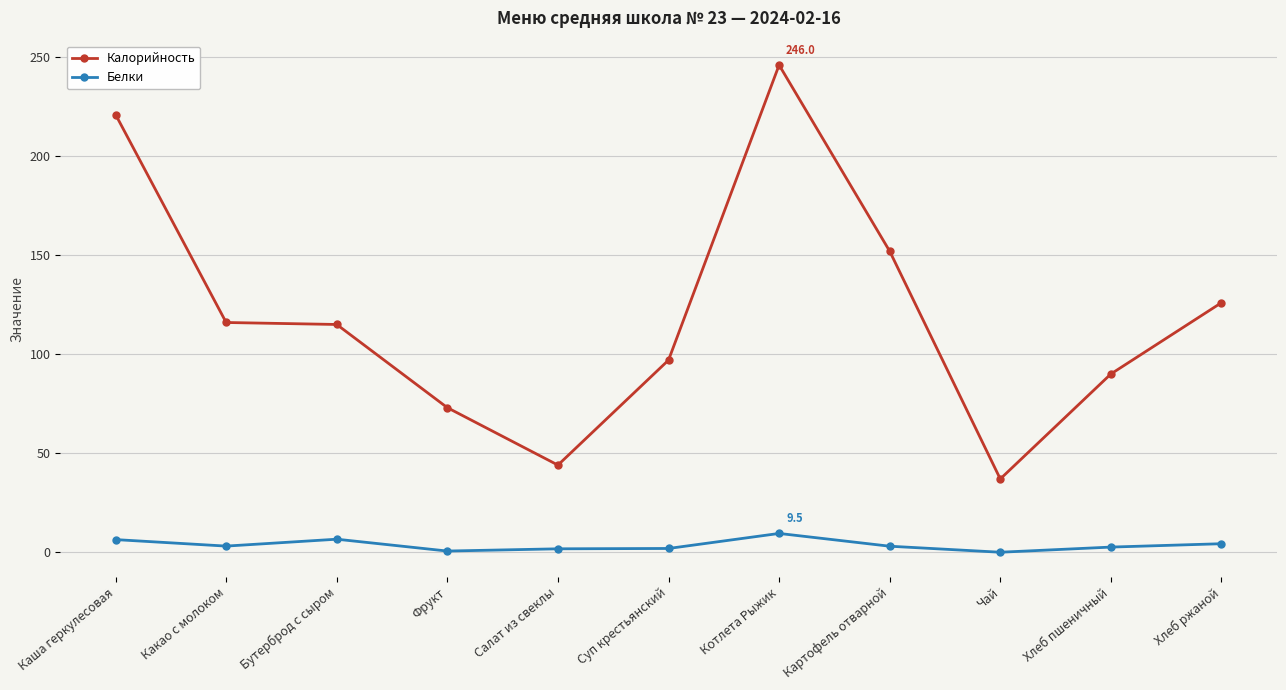

At which label does Калорийность reach its peak?

Котлета Рыжик